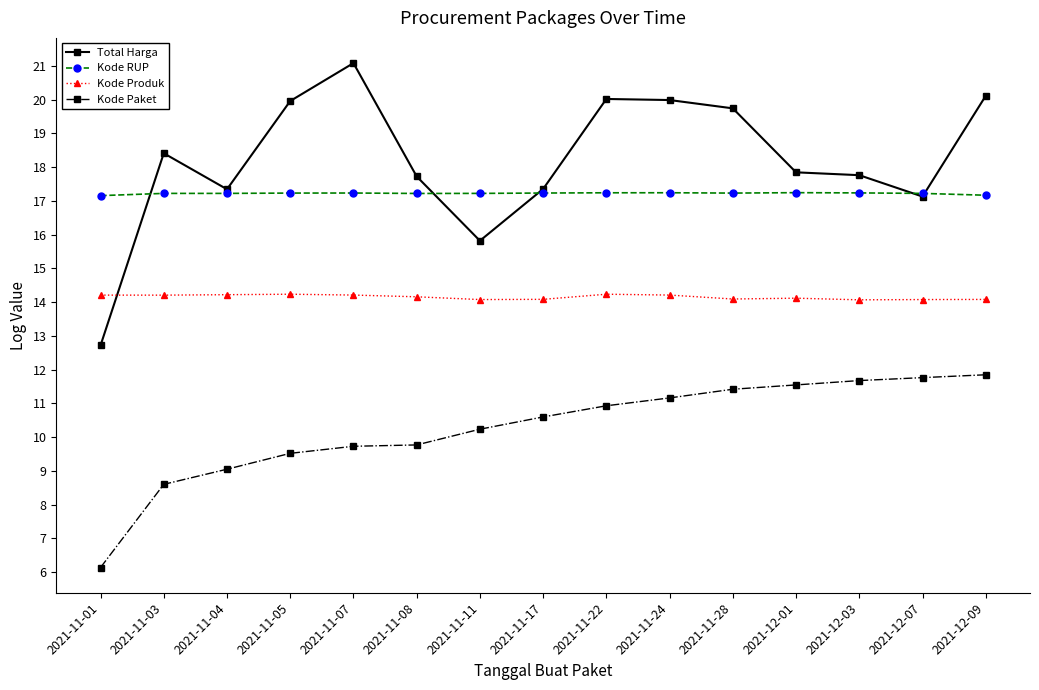

What are all the series names shown in the legend?

Total Harga, Kode RUP, Kode Produk, Kode Paket